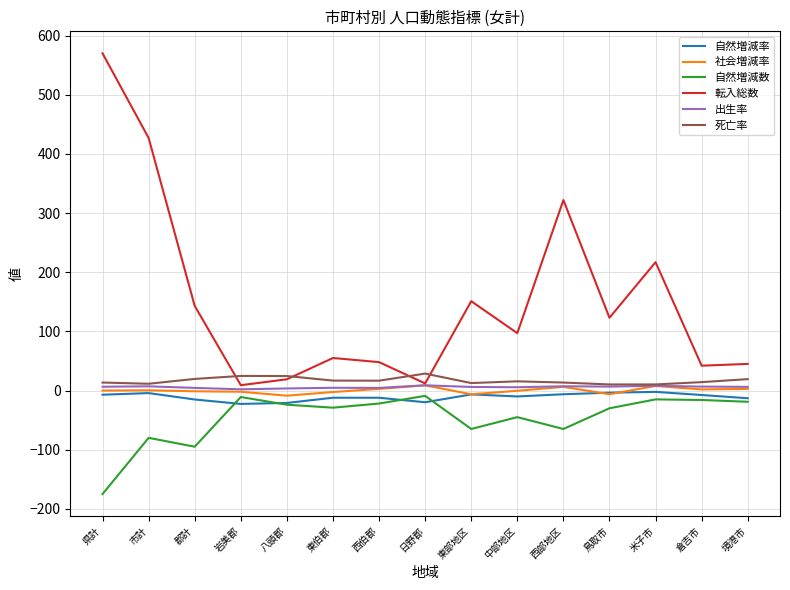

What is the difference between the highest and lowest values at 境港市?

64.0